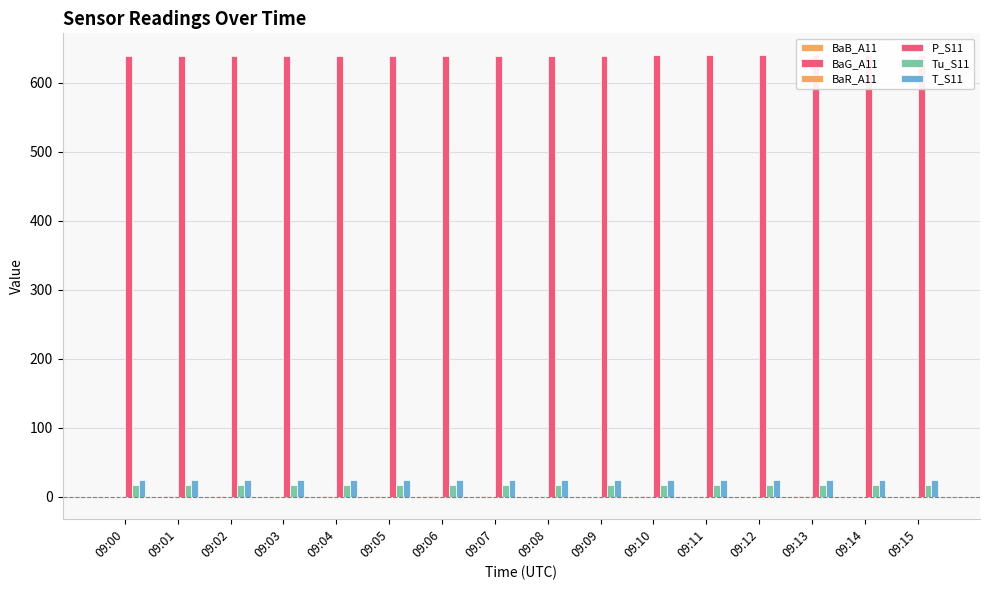

Which series has the largest total across all categories?

P_S11